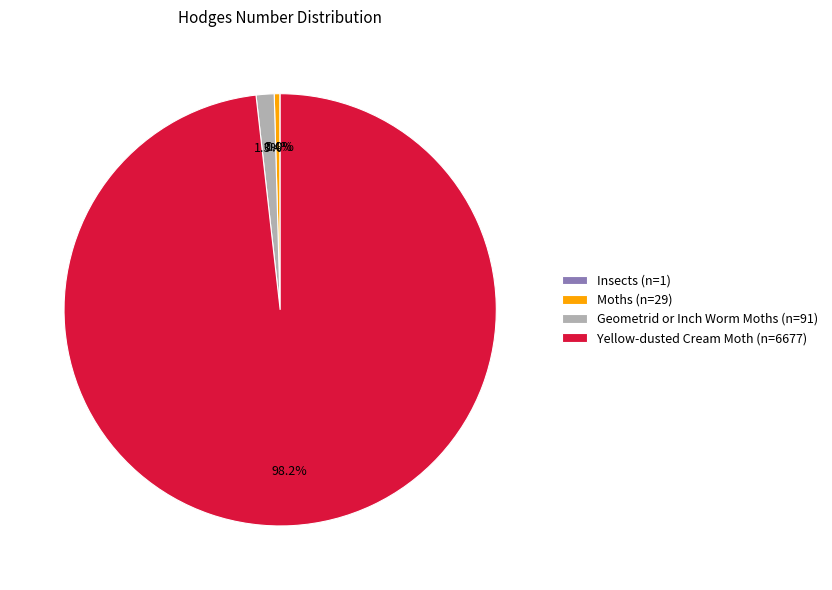

Which category has the biggest portion of the pie?

Yellow-dusted Cream Moth